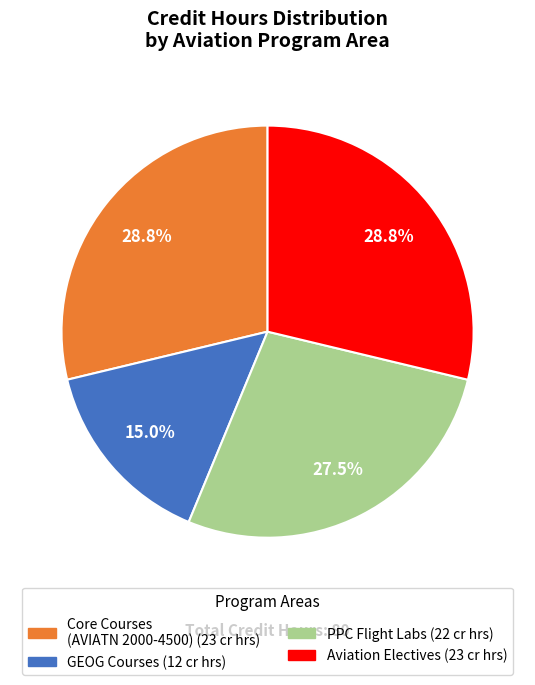

Does any single category account for the majority?

No